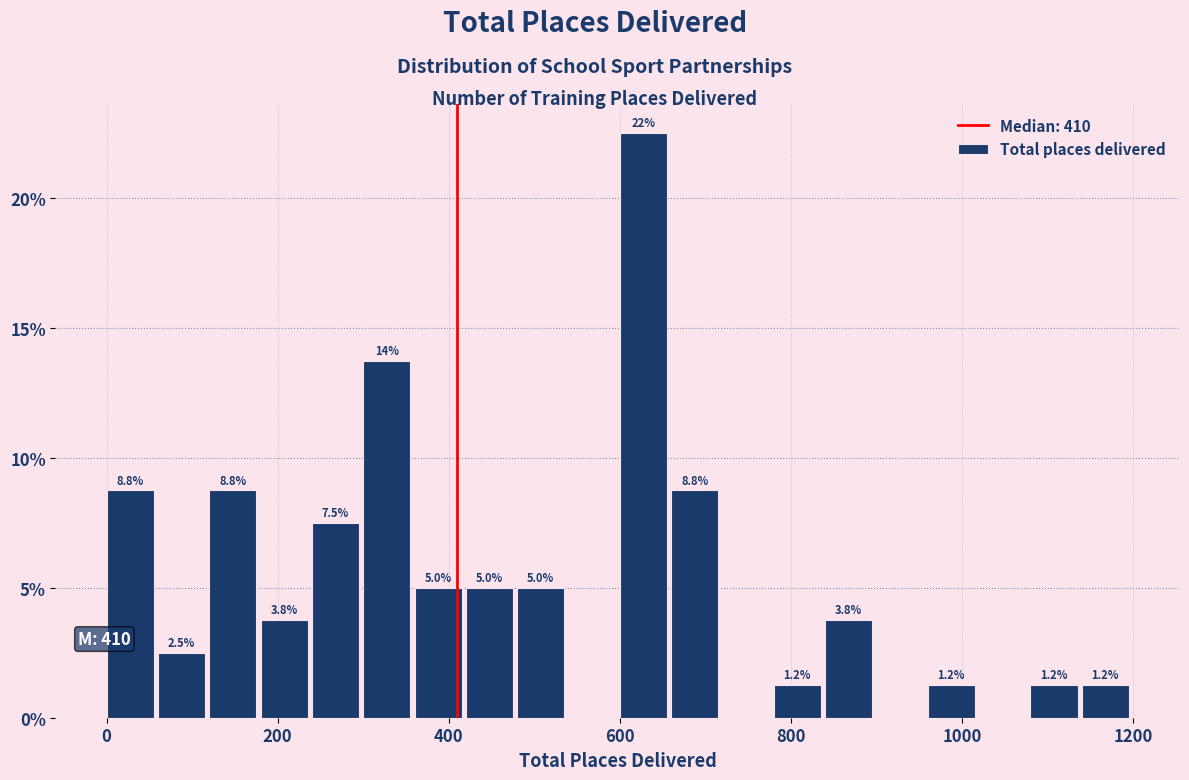

Read against the x-axis, roughly where is the centre of the tallest bar?

620